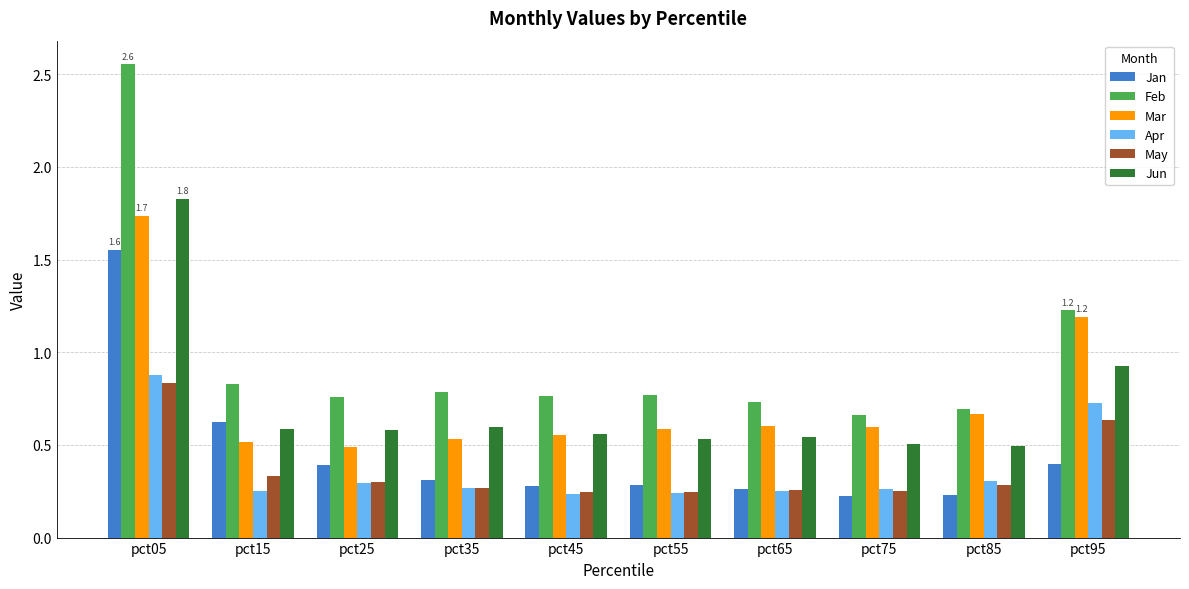

At which category is the sum across all series the highest?

pct05